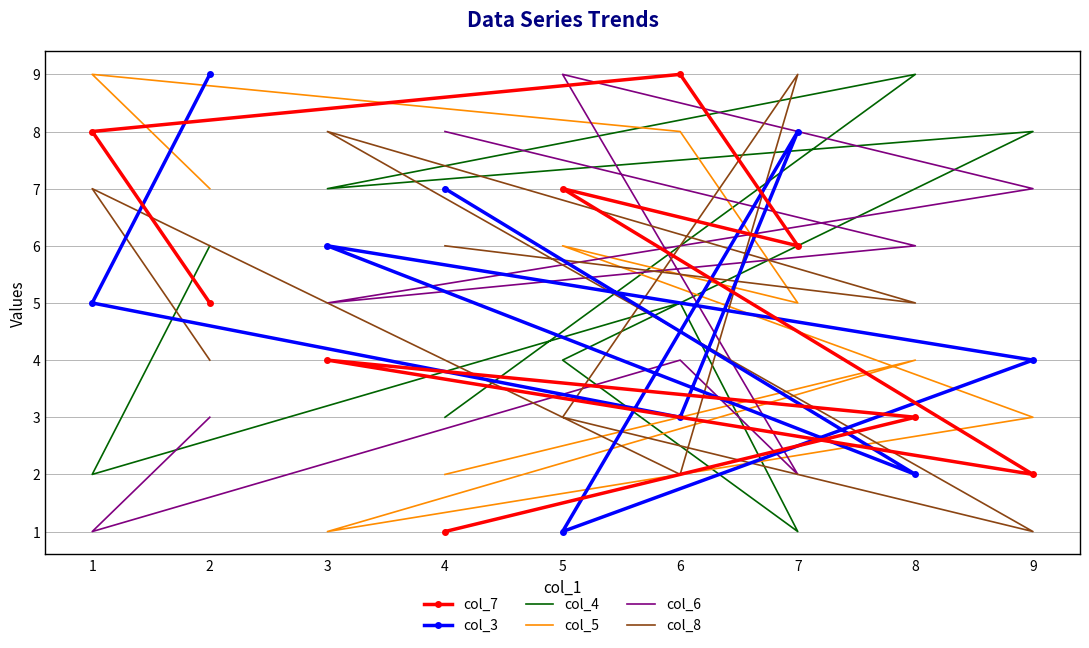

What is the difference between the highest and lowest values at 9?

7